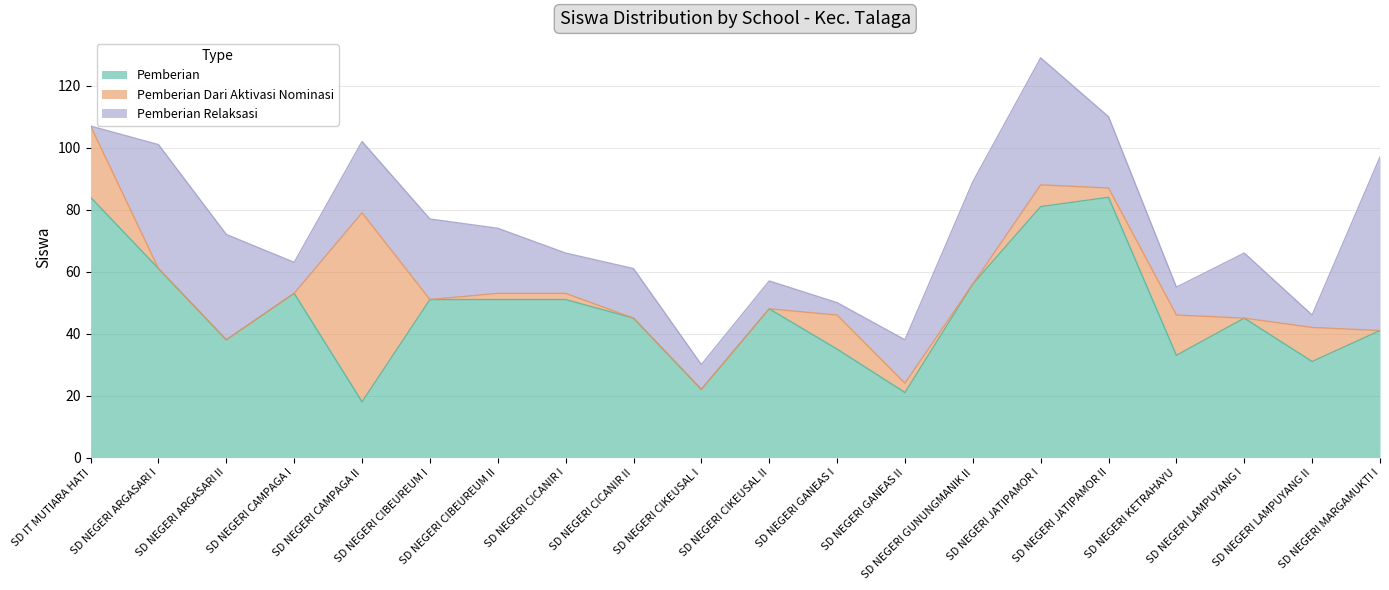

What is the highest value of the Pemberian Relaksasi series?

56